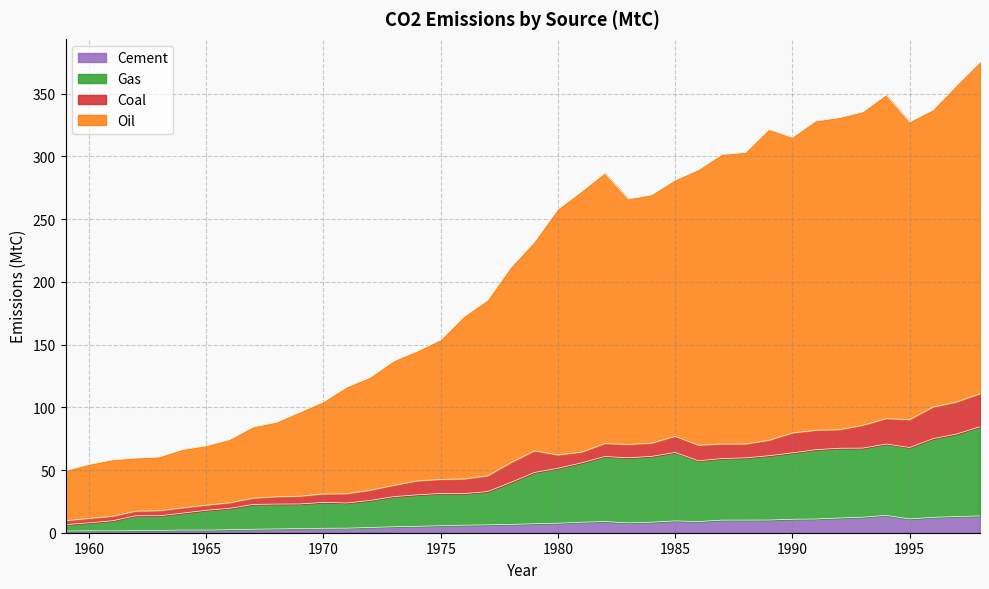

Which series changed the most between 1969 and 1975?

Oil